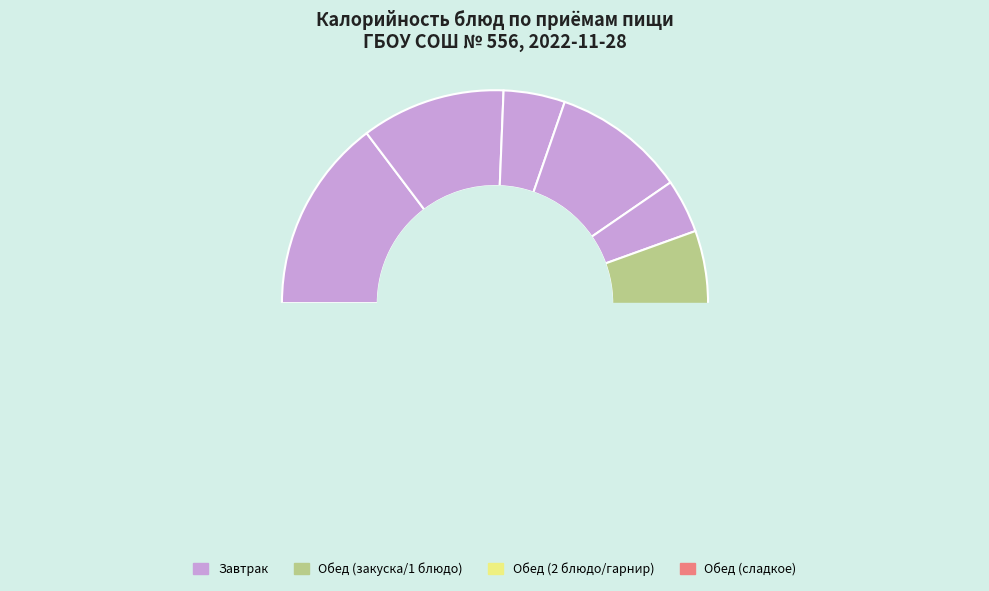

Does Печень тушеная account for over 50% of the chart?

No